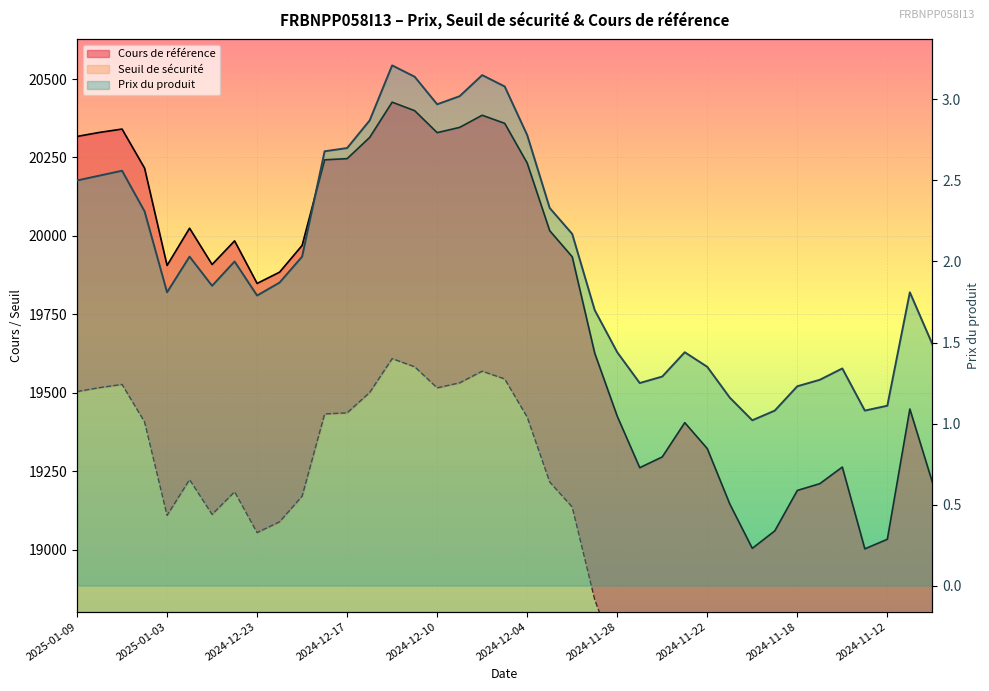

True or false: Cours de référence and Prix du produit intersect in this chart.

False